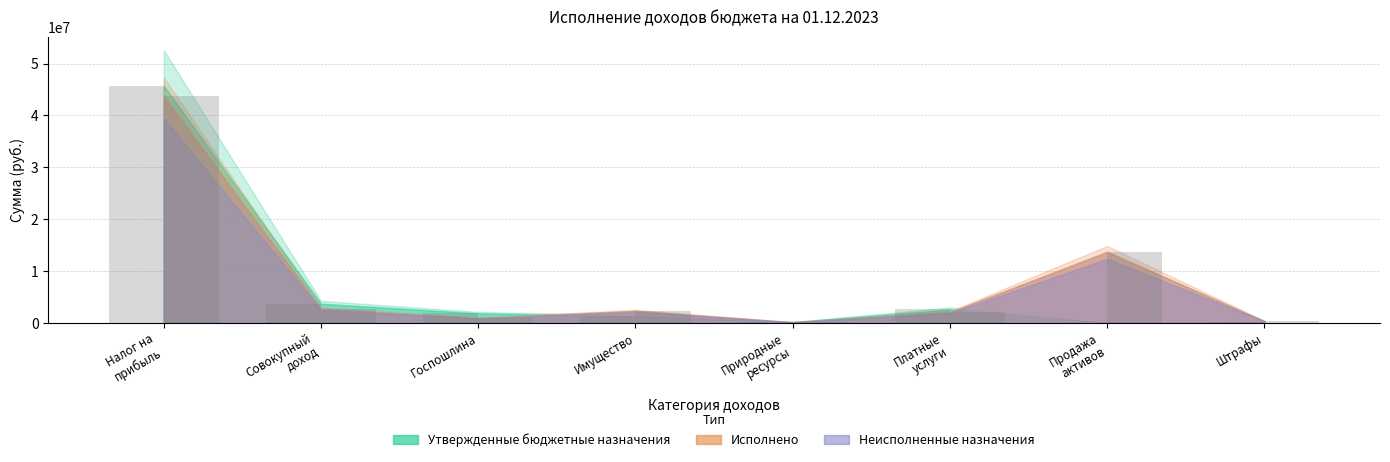

What is the difference between the second highest and second lowest values in the Утвержденные бюджетные назначения series?

3548600.0